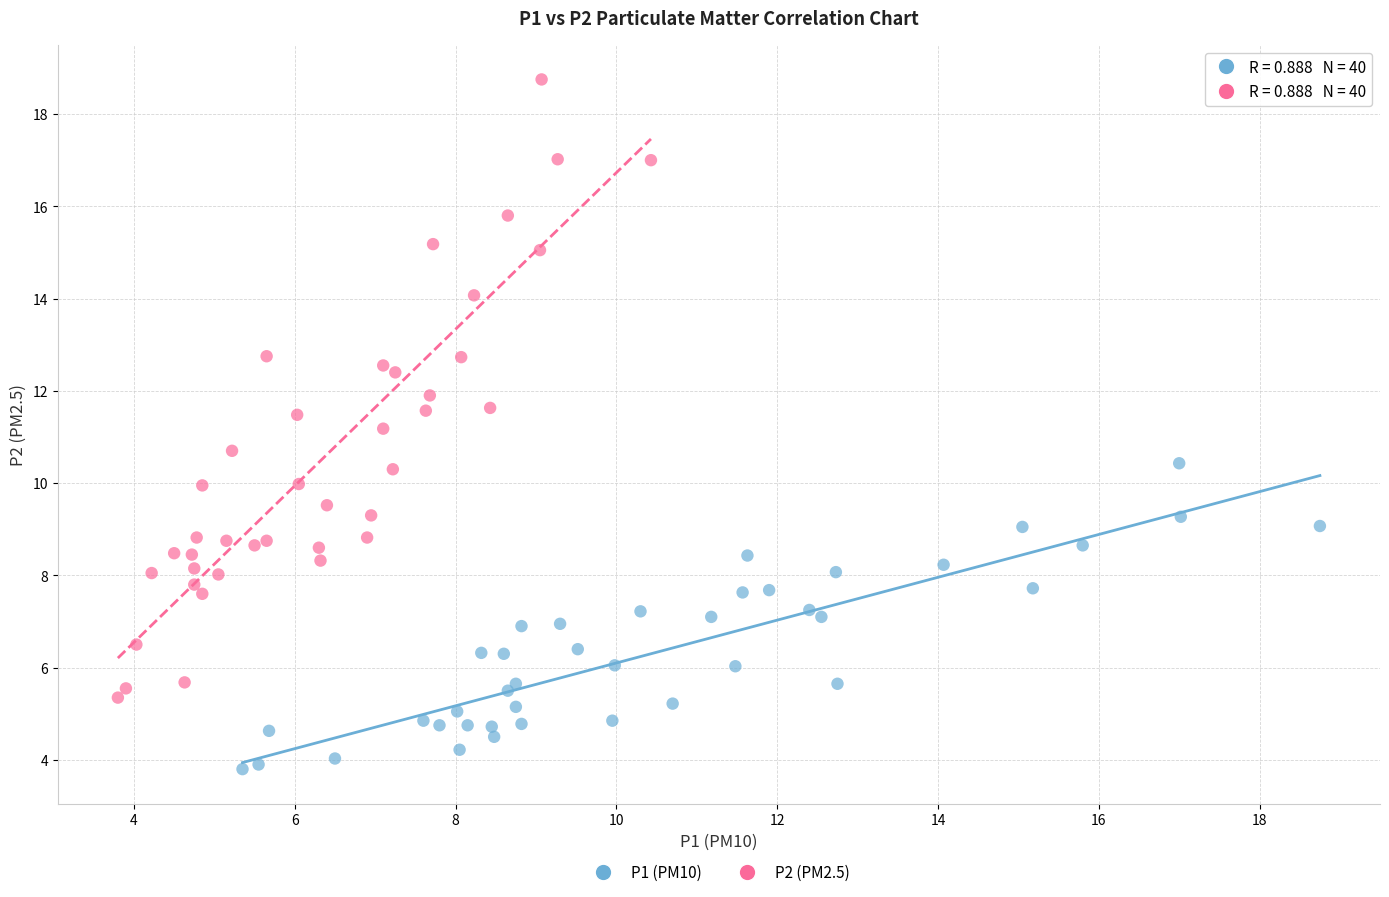

Which series has the widest spread of Y values?

P2 (PM2.5)